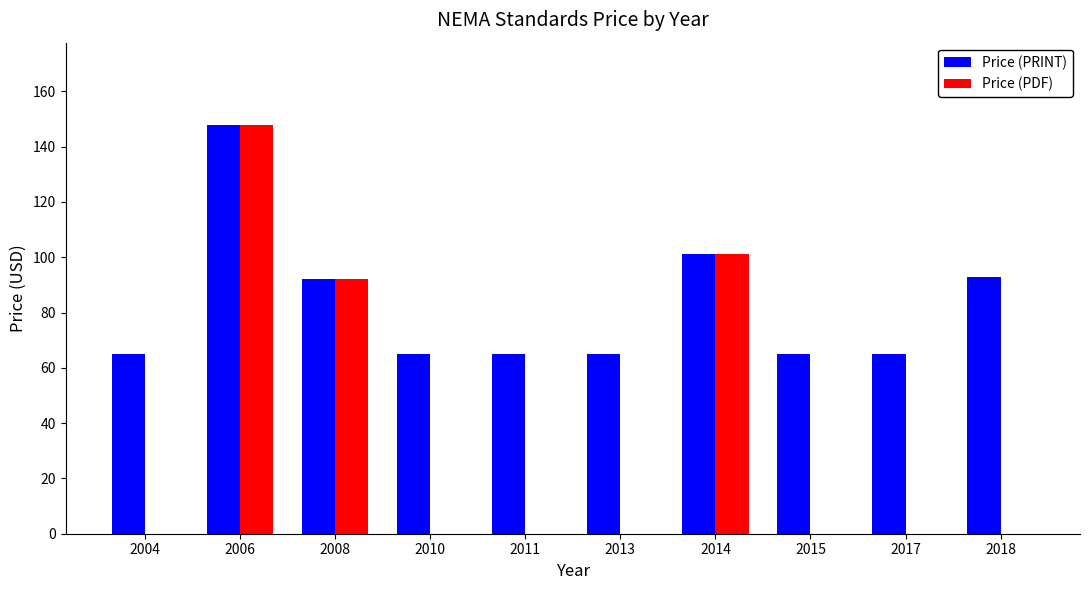

Which series has the largest range (max minus min)?

Price (PDF)